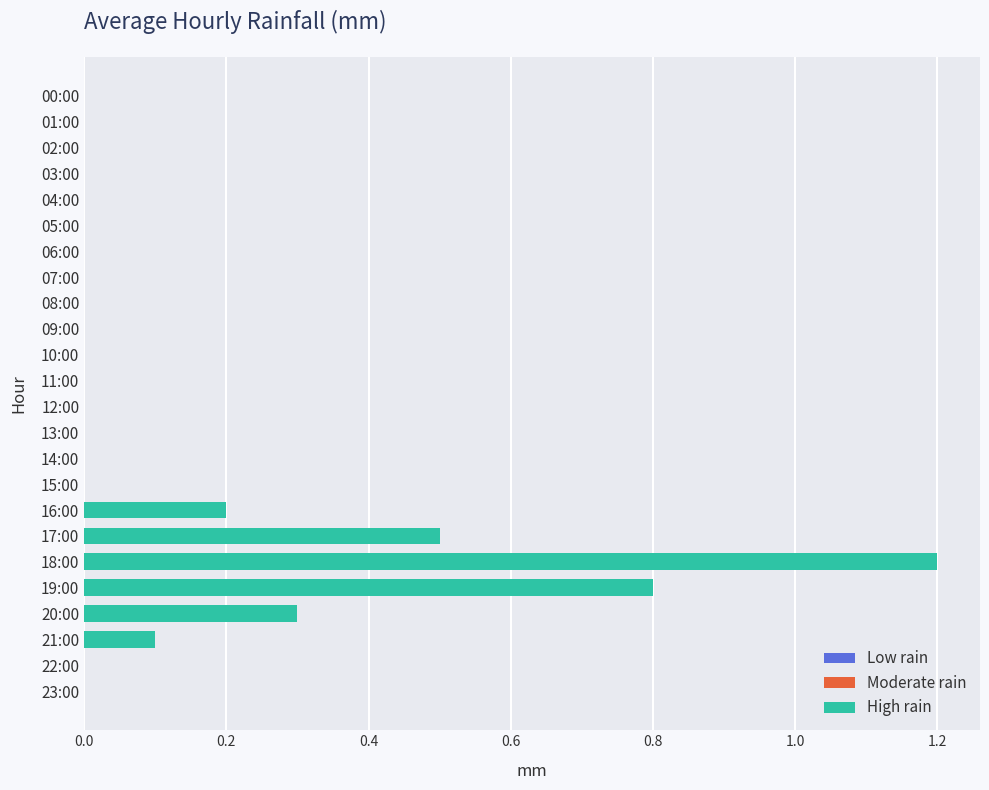

The chart shows a value of 0.0 at 04:00. True or false?

True